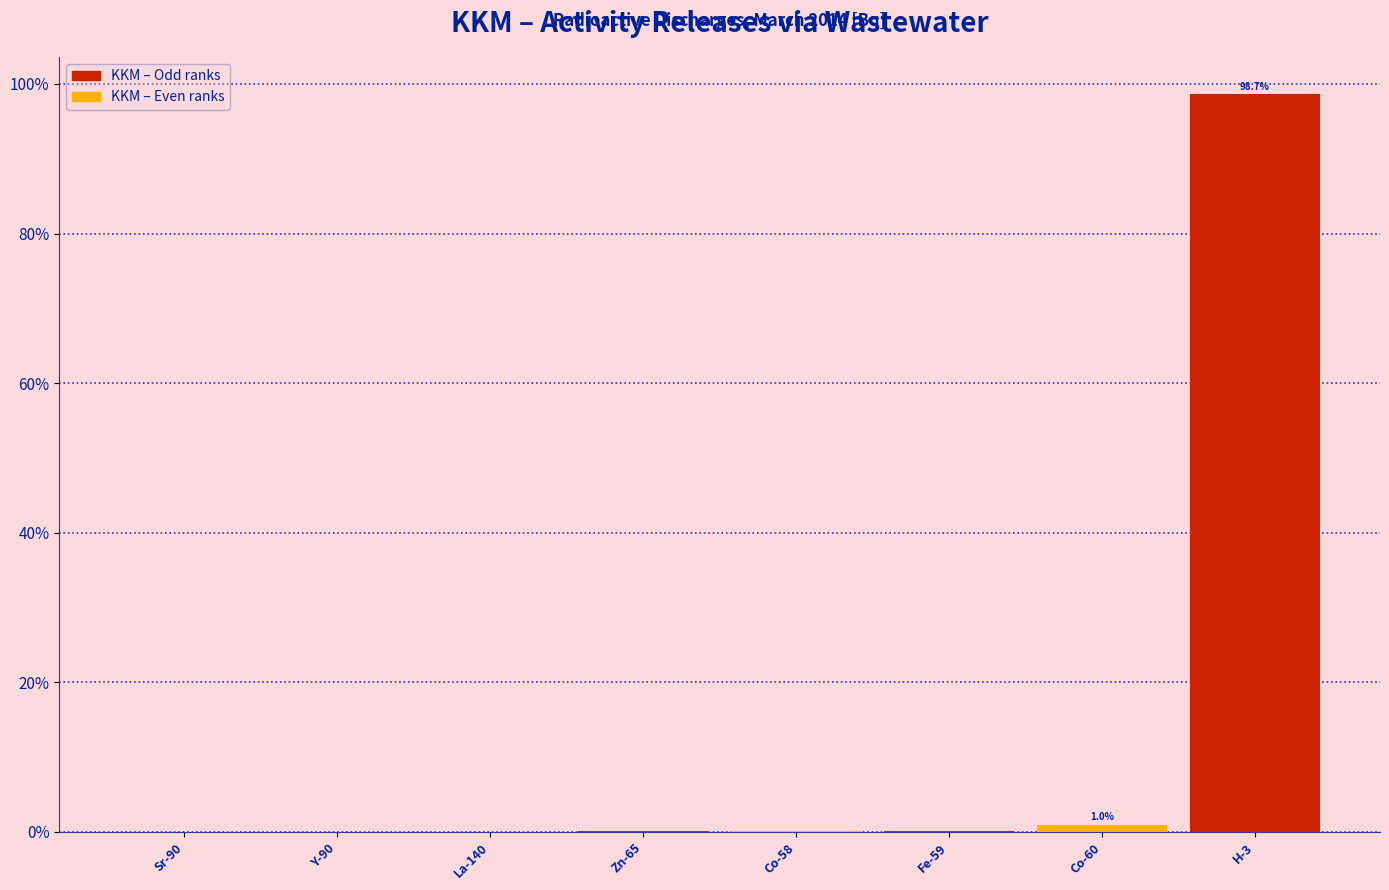

The chart shows a value of 98.7 at H-3. True or false?

True